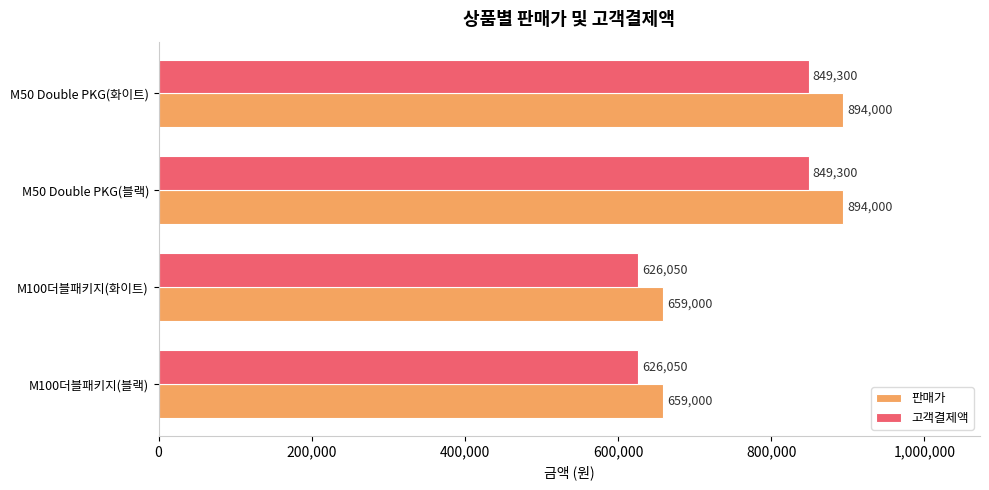

What is the total value across all series at M100더블패키지(화이트)?

1285050